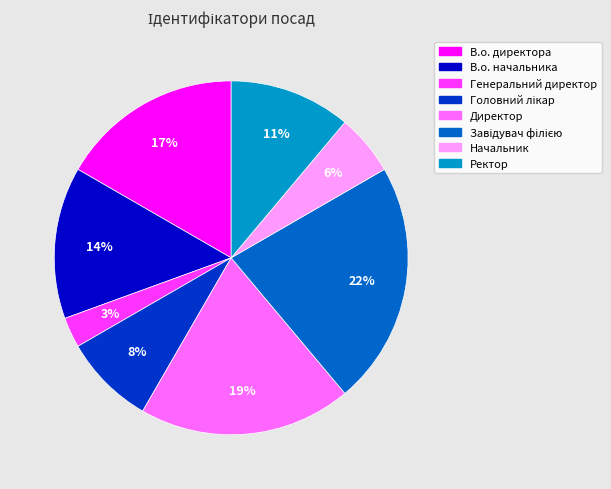

To the nearest percent, what is the average slice percentage?

12%